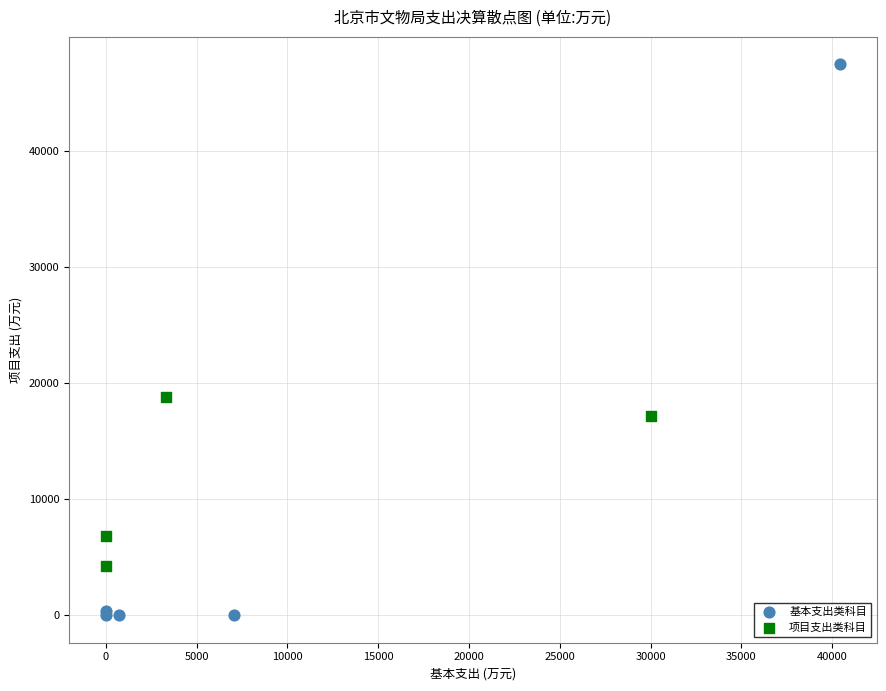

Which series reaches the maximum Y coordinate?

基本支出类科目